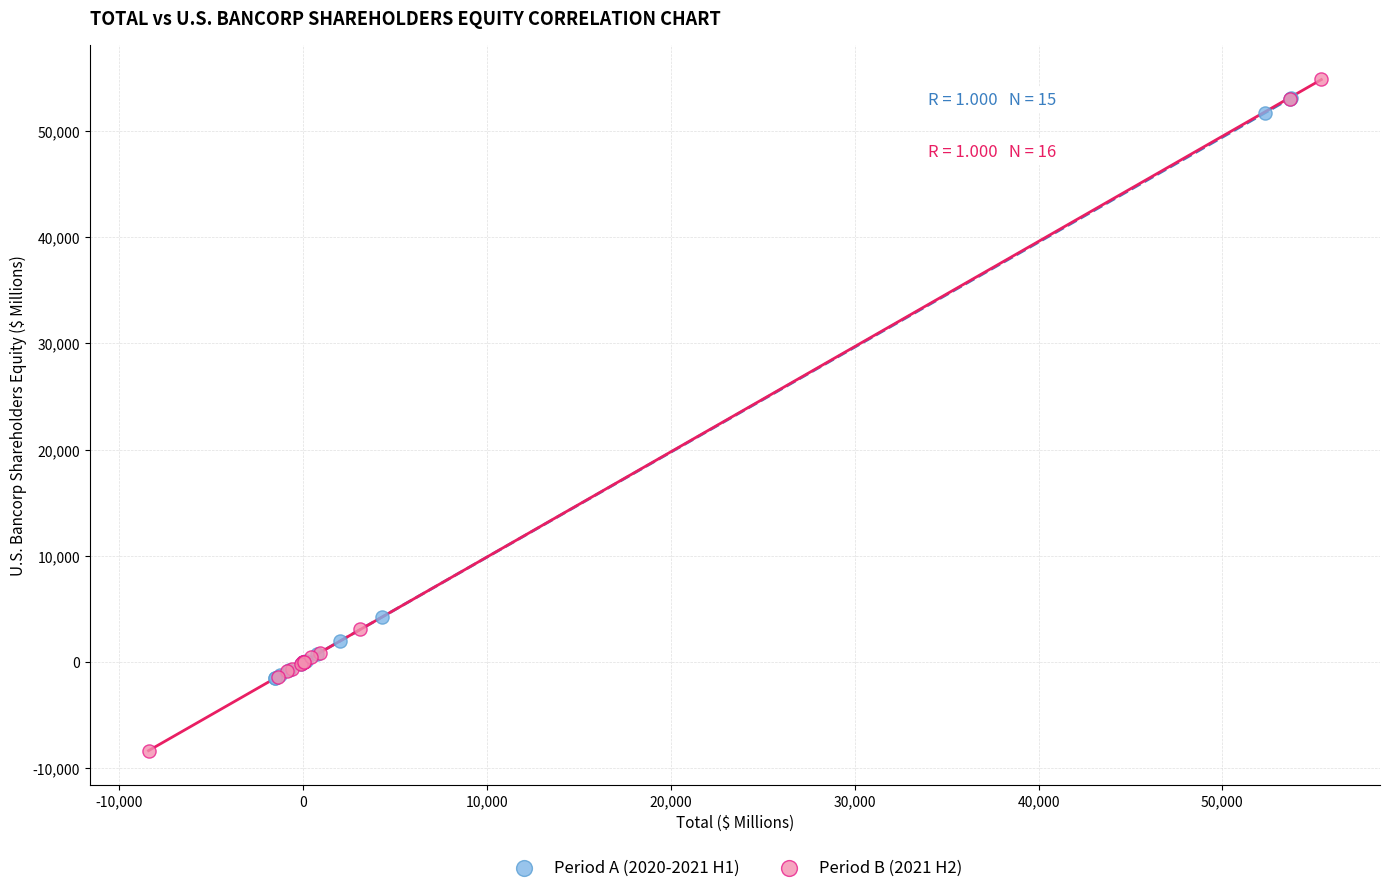

Which series contains the lowest Y value?

Period B (2021 H2)